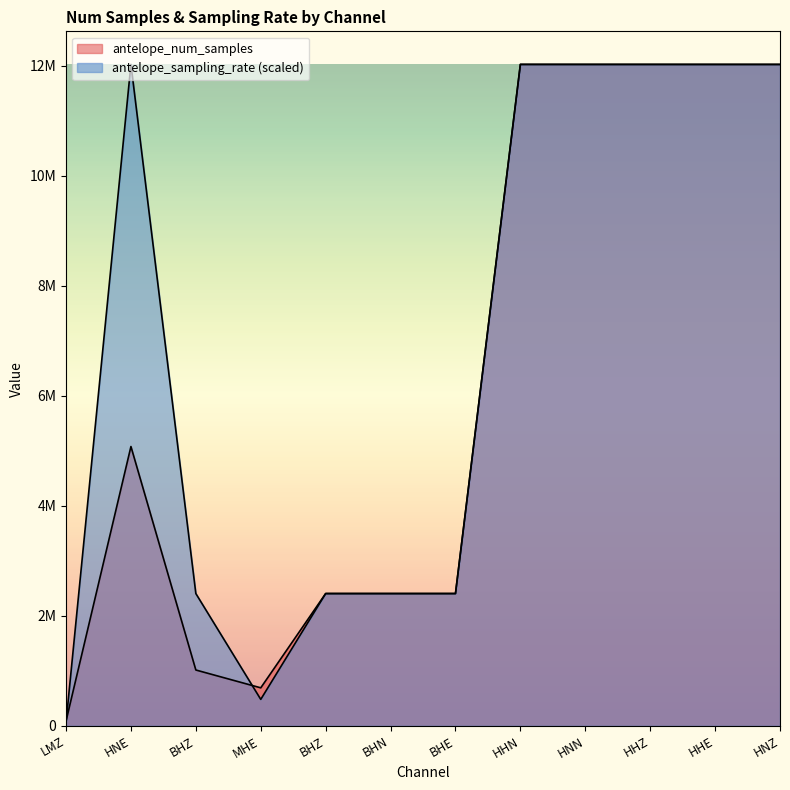

At which category is the sum across all series the highest?

HHN